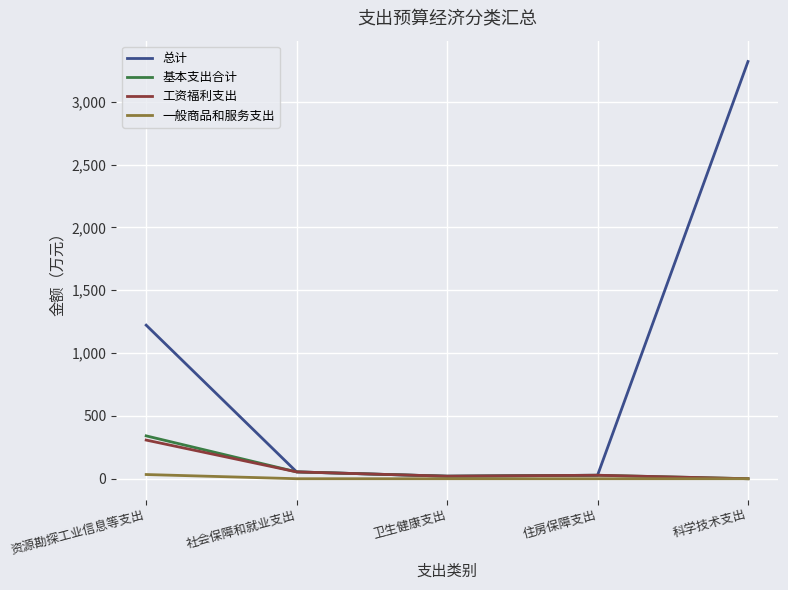

List the series in order of their peak value, highest first.

总计, 基本支出合计, 工资福利支出, 一般商品和服务支出